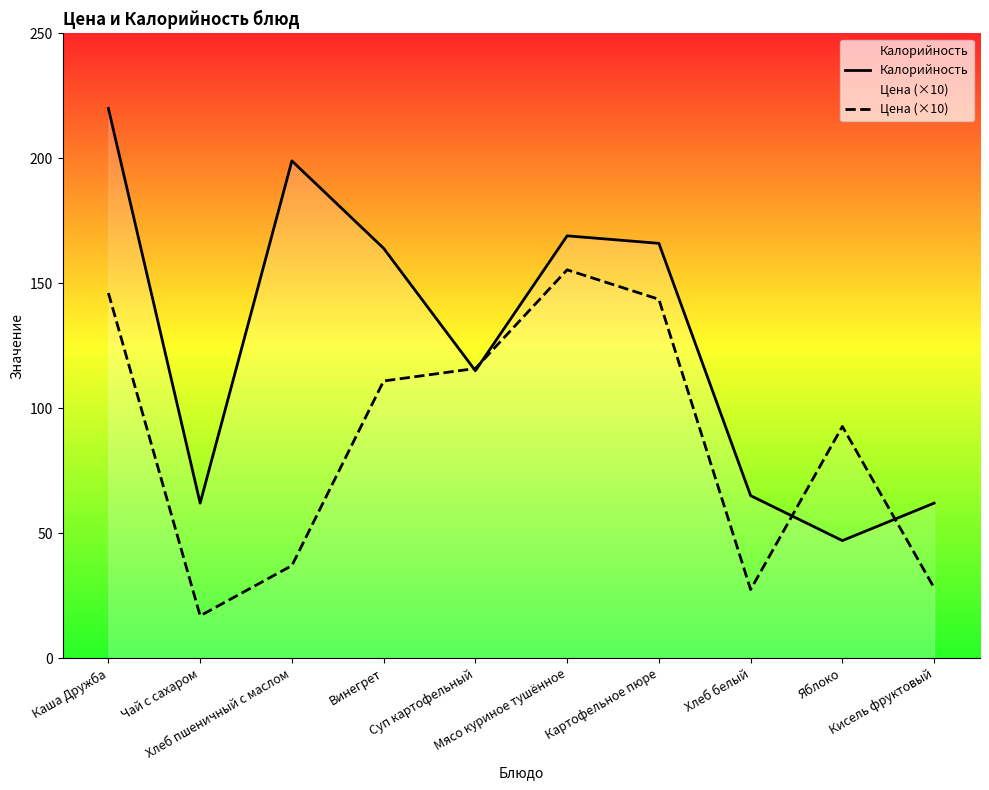

Reading left to right, extract all data points from this chart.

Калорийность: 220.0	62.0	199.0	164.0	115.0	169.0	166.0	65.0	47.0	62.0
Цена (×10): 146.1	16.9	37.0	110.9	115.9	155.4	143.6	27.4	92.7	28.1